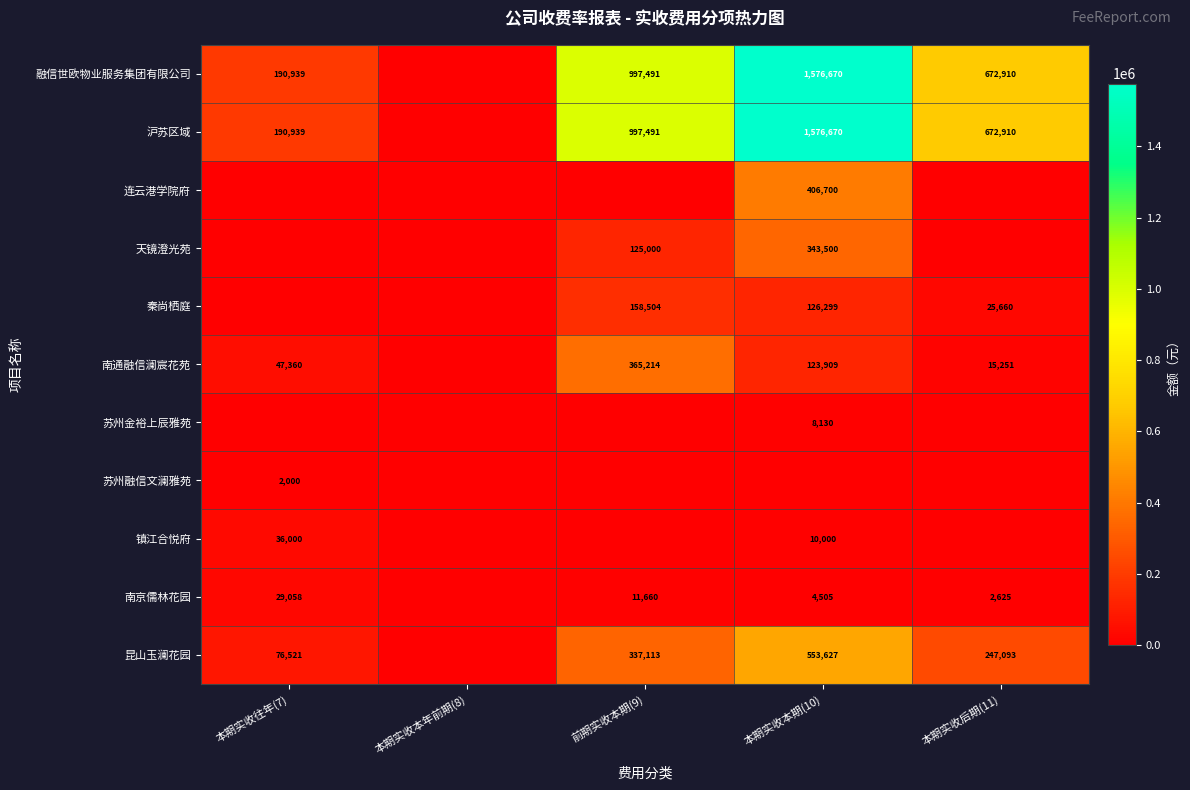

The 秦尚栖庭 series shows 158504 at 前期实收本期(9). True or false?

True